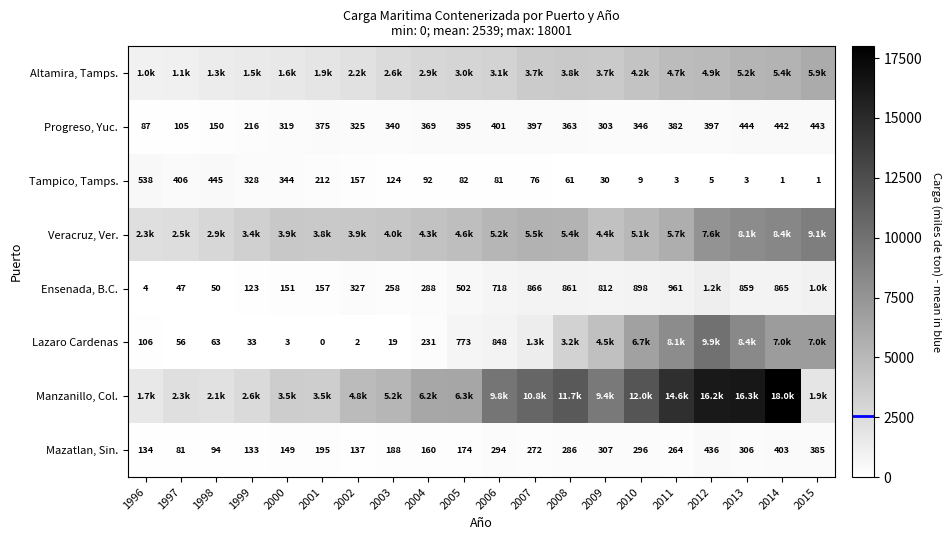

True or false: Progreso, Yuc. has a value of 703.0 at 2015.

False